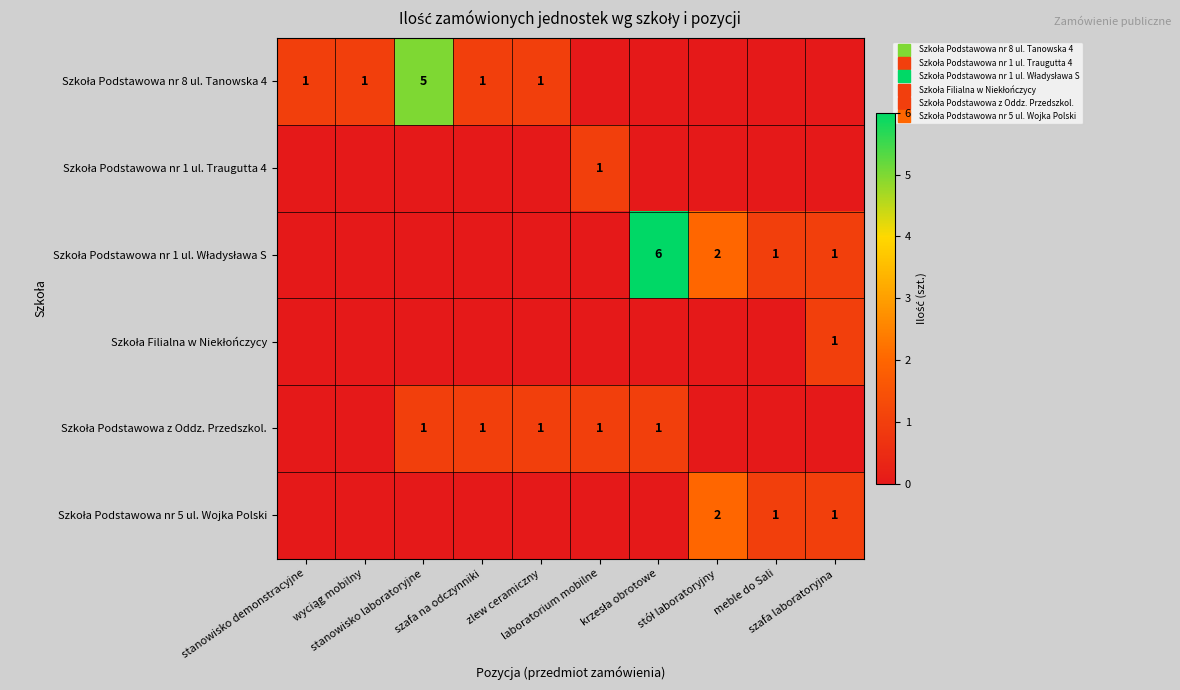

Which series has the largest total across all categories?

Szkoła Podstawowa nr 1 ul. Władysława S